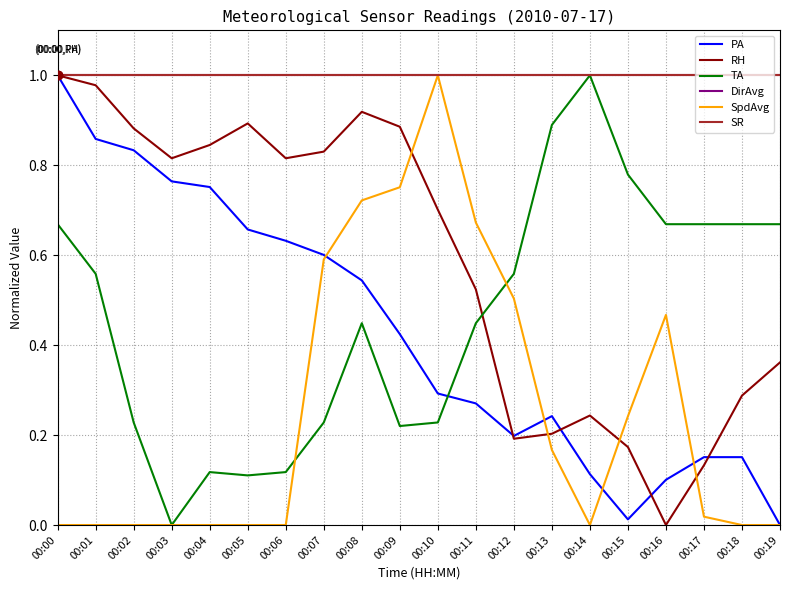

What is the difference between the second highest and minimum values in the RH series?

1.0